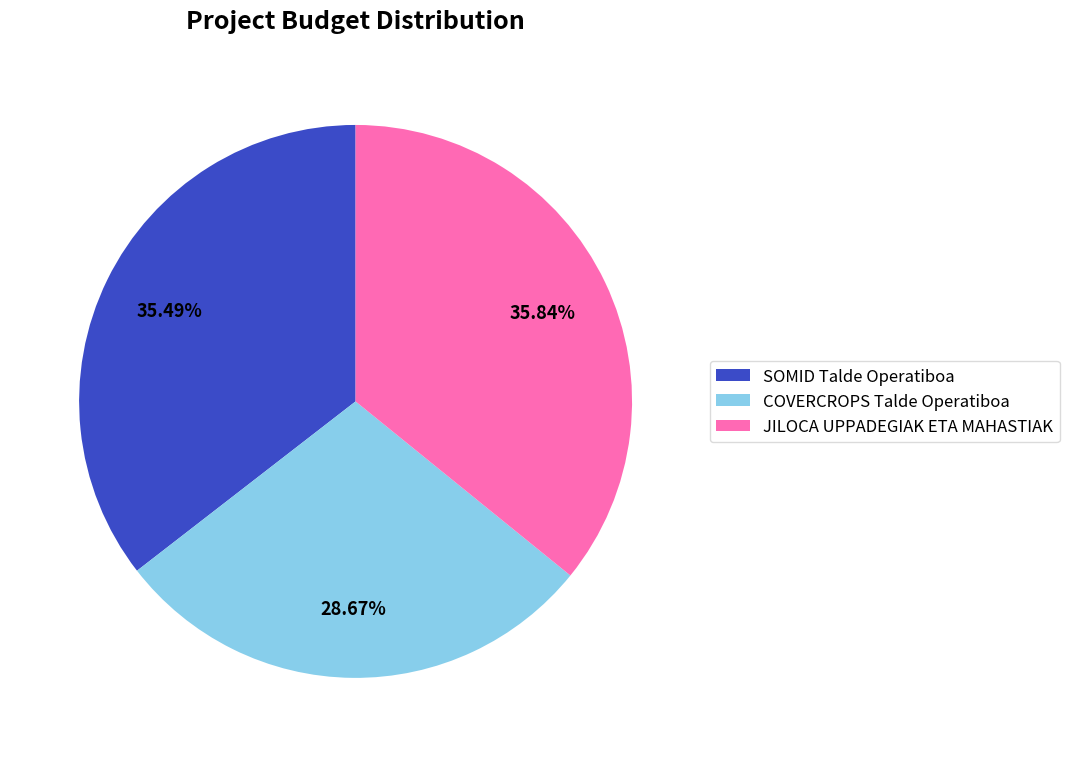

The COVERCROPS Talde Operatiboa slice represents 21% of the pie. True or false?

False